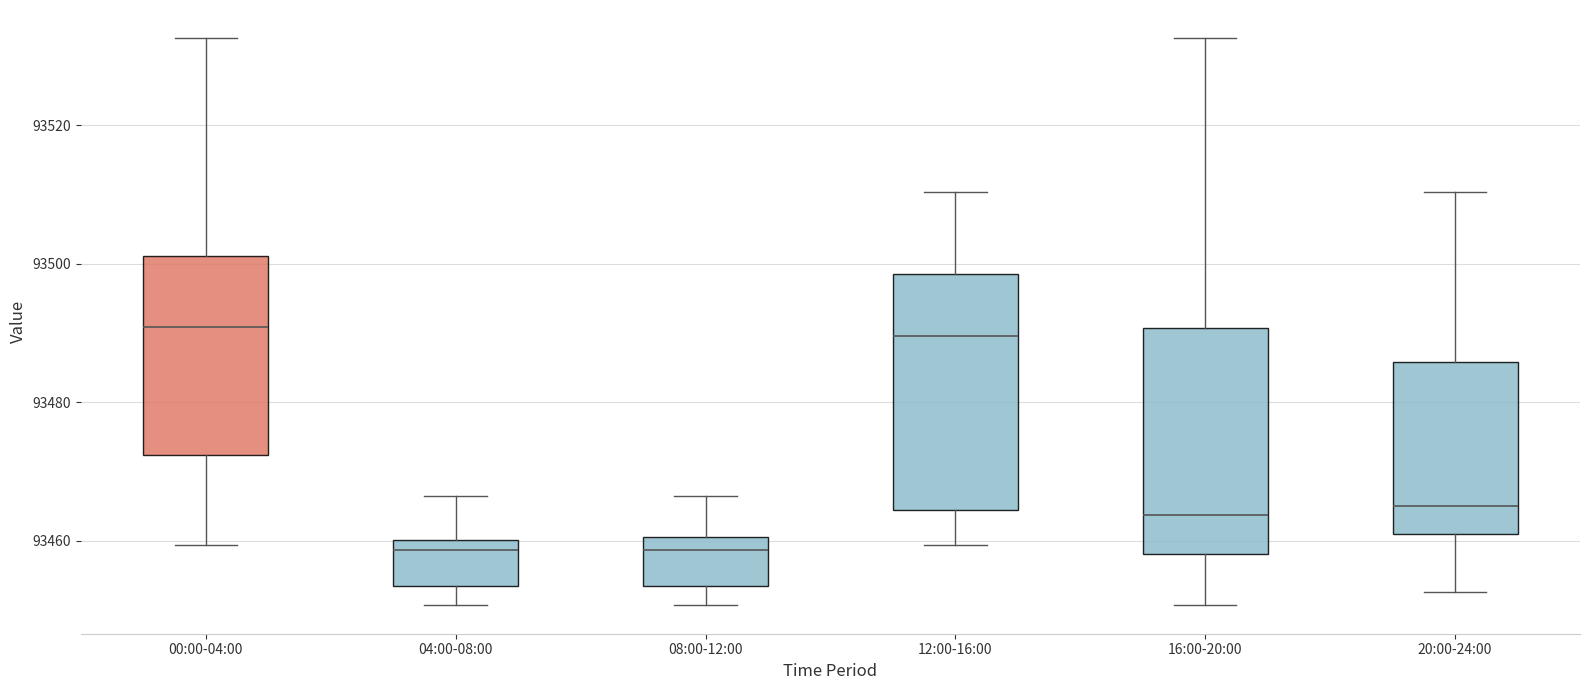

Reading left to right, read every box against the y-axis: the position of its median line, the range the box covers, and the ends of its whiskers. The values are not printed on the chart, so give them approximately, as read against the axis.

00:00-04:00: median 93490, box 93472 to 93502, whiskers 93460 to 93532
04:00-08:00: median 93458, box 93454 to 93460, whiskers 93450 to 93466
08:00-12:00: median 93458, box 93454 to 93460, whiskers 93450 to 93466
12:00-16:00: median 93490, box 93464 to 93498, whiskers 93460 to 93510
16:00-20:00: median 93464, box 93458 to 93490, whiskers 93450 to 93532
20:00-24:00: median 93466, box 93460 to 93486, whiskers 93452 to 93510